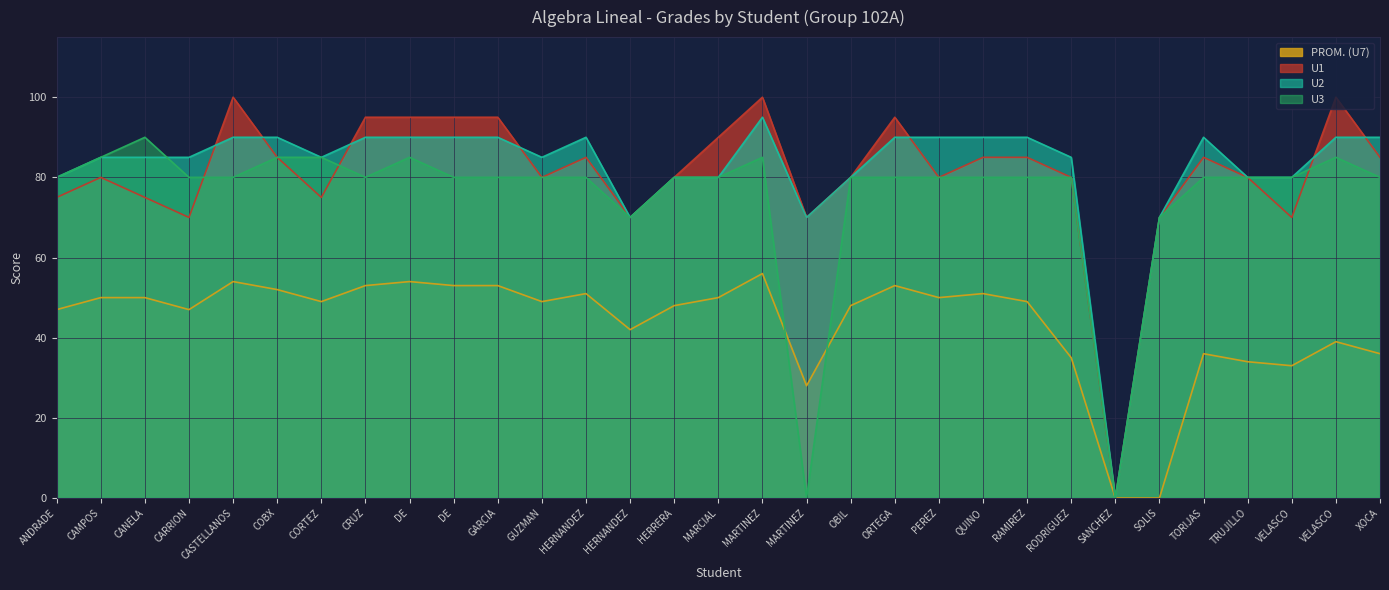

How many lines are shown in the chart?

4